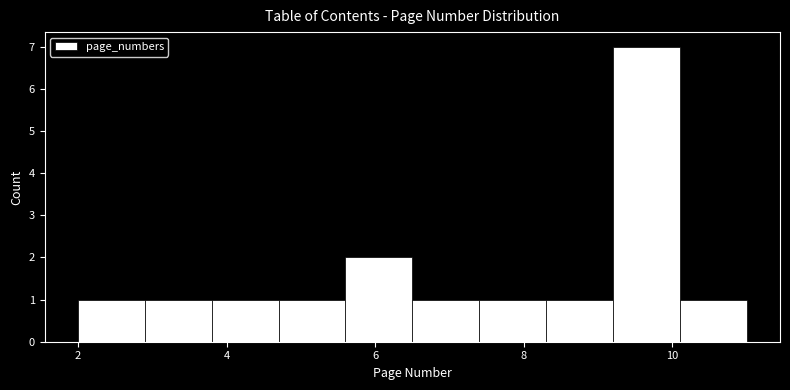

Over which range of the x-axis is the bar tallest?

9.2 to 10.1